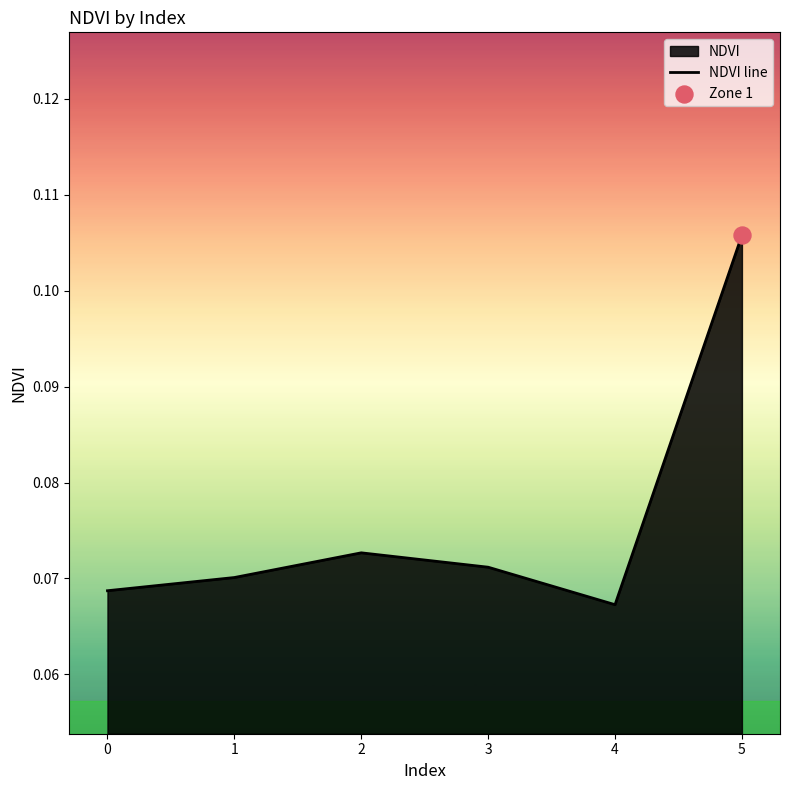

Between 4 and 2, which is larger?

2